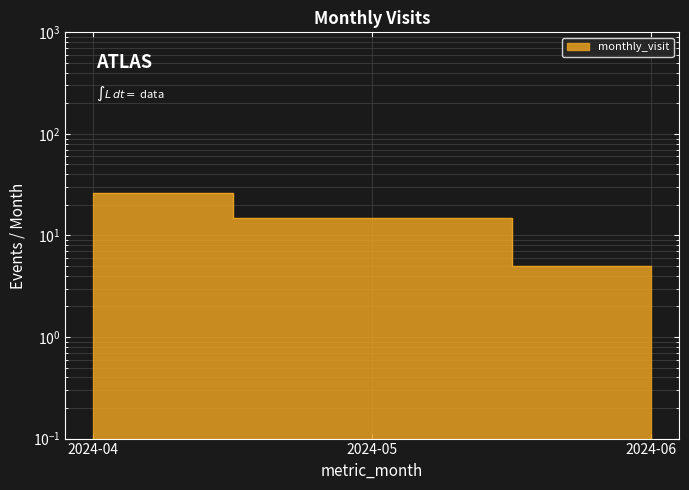

How many lines are shown in the chart?

1